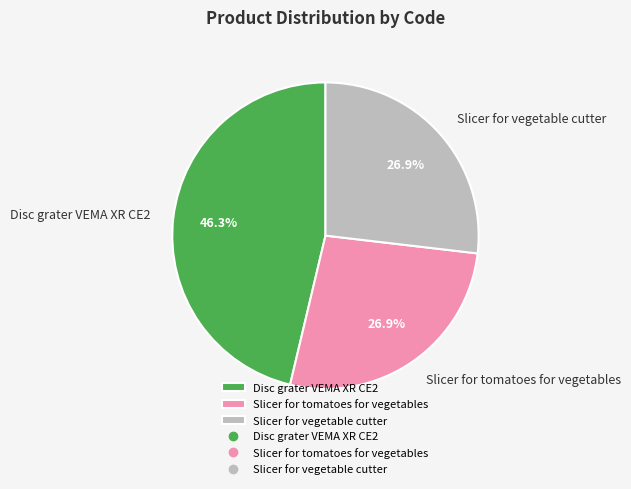

Approximately how many times larger is the value at Slicer for tomatoes for vegetables compared to Slicer for vegetable cutter?

1.0